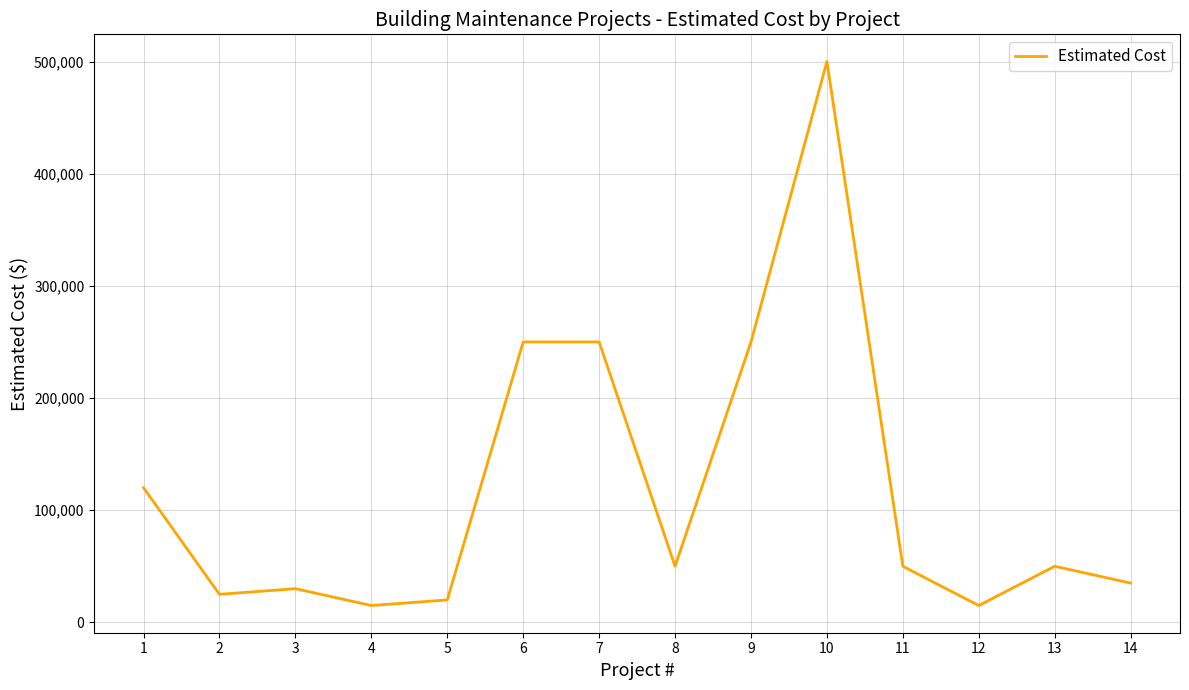

How many interior local valleys (lower than both neighbors) does the data have?

4